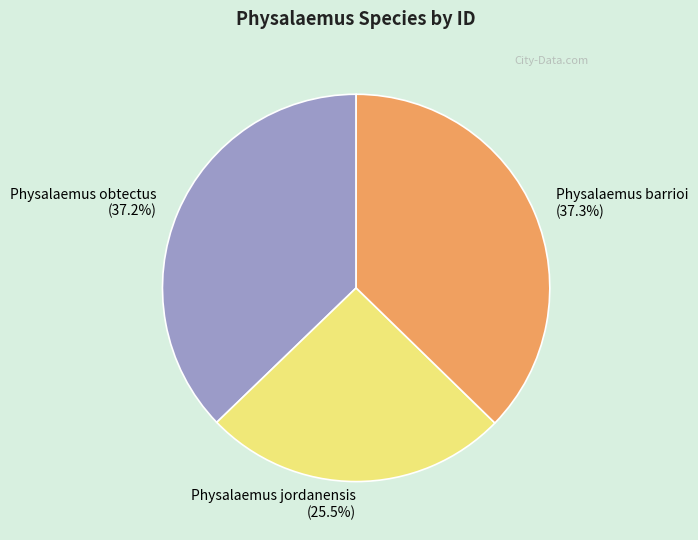

True or false: Physalaemus obtectus accounts for 30% of the total.

False